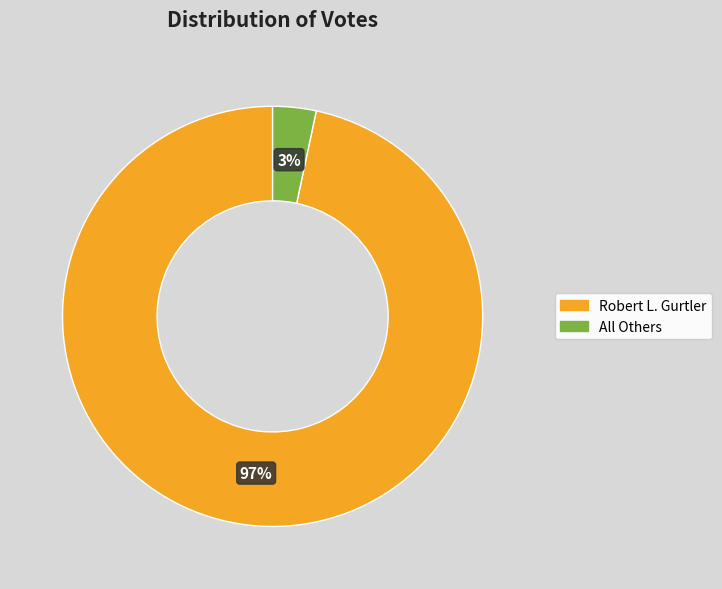

What is the largest slice in the pie chart?

Robert L. Gurtler